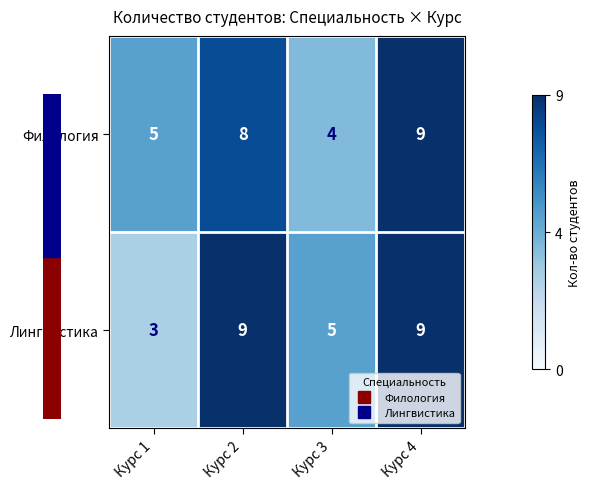

Read the Лингвистика value at Курс 3.

5